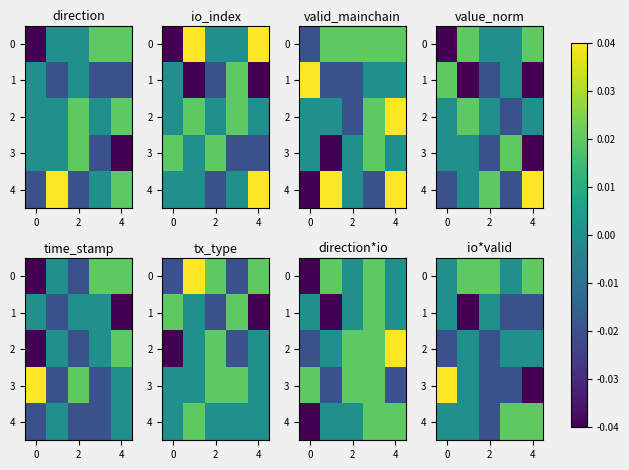

True or false: row_1 has a value of -0.0 at 0.

True